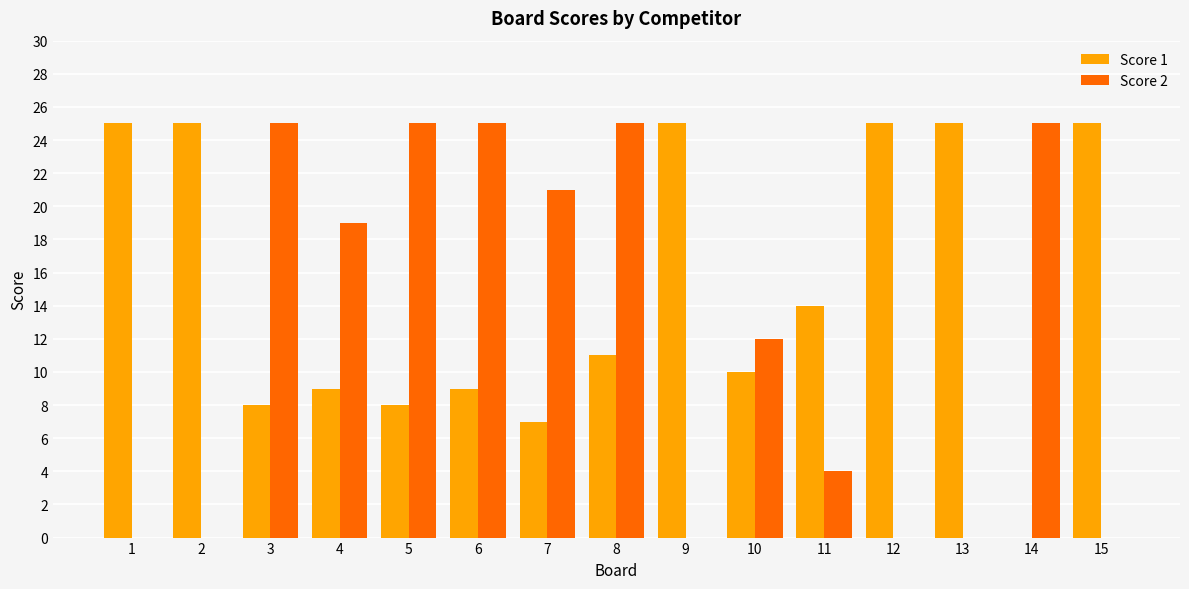

What is the sum of all Score 2 values?

181